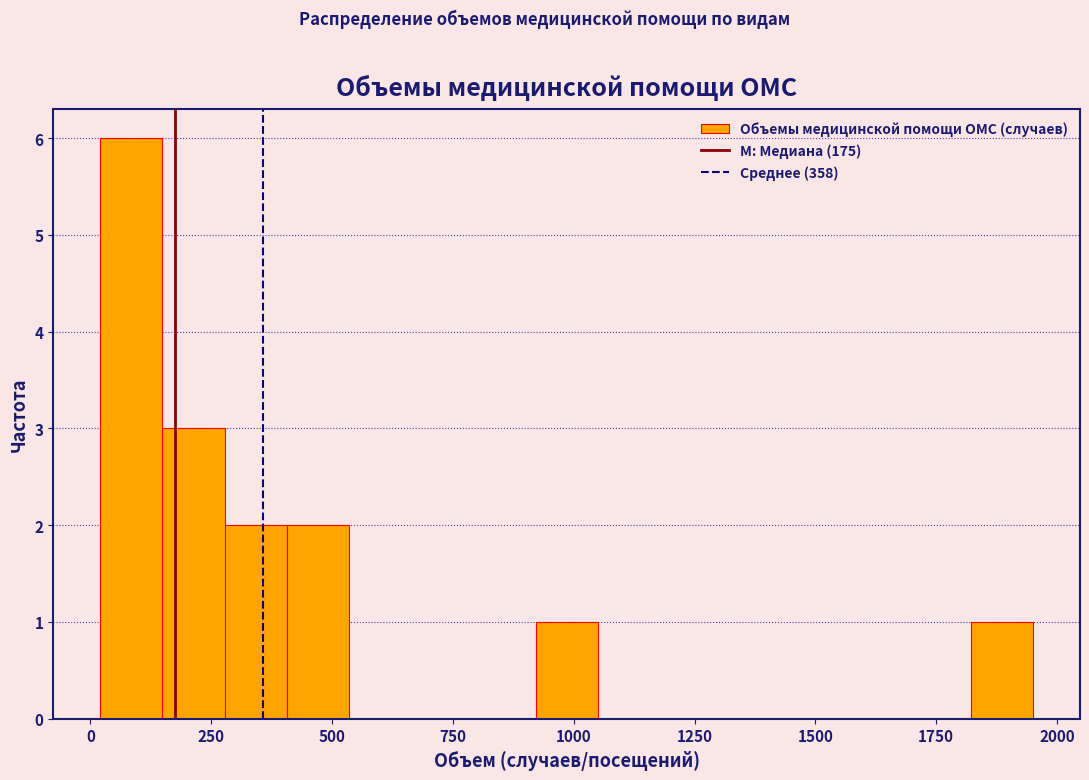

Read against the x-axis, roughly where is the centre of the tallest bar?

100